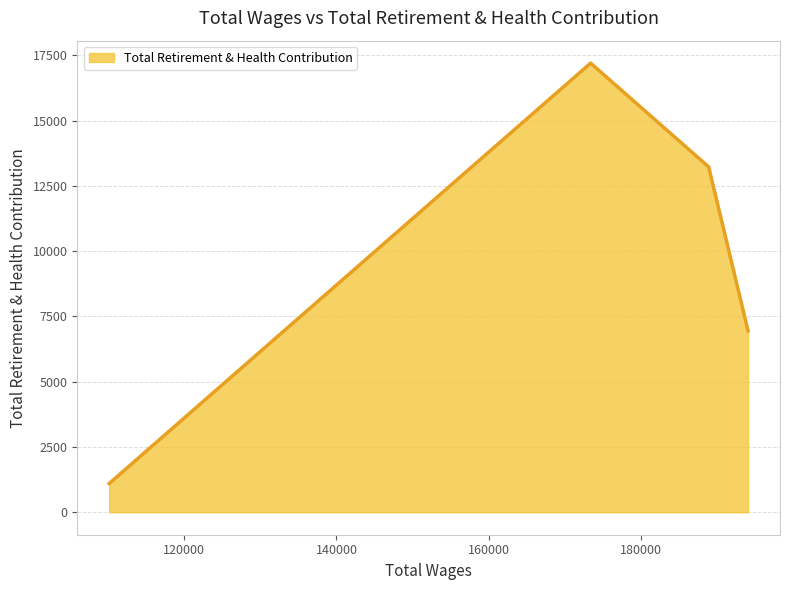

True or false: the data has more than 2 interior local peaks.

False